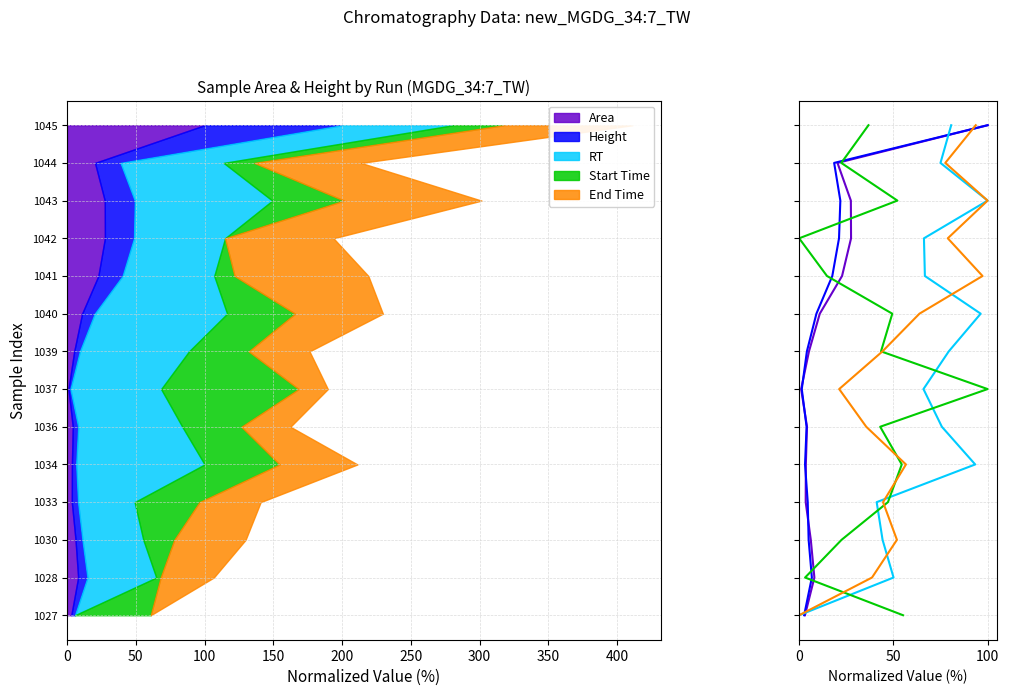

The Start Time series shows 19 at 12. True or false?

False